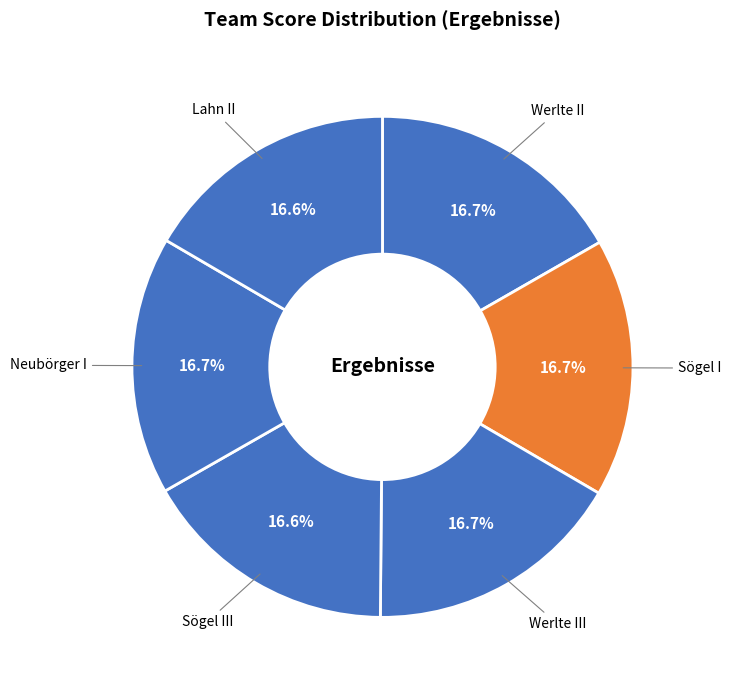

Is there any slice that represents more than half of the pie?

No